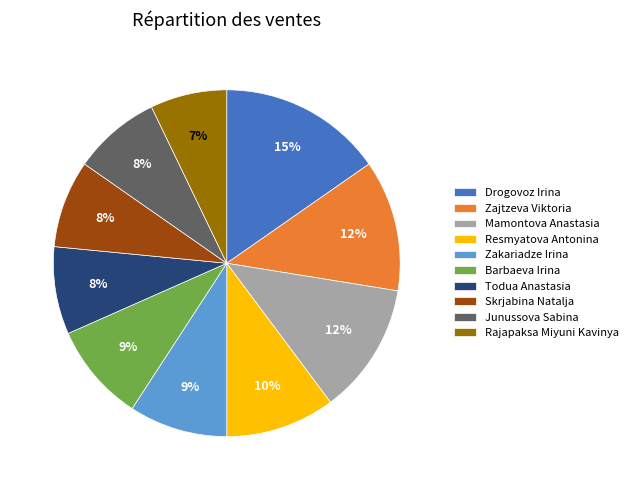

What is the smallest slice in the pie chart?

Rajapaksa Miyuni Kavinya